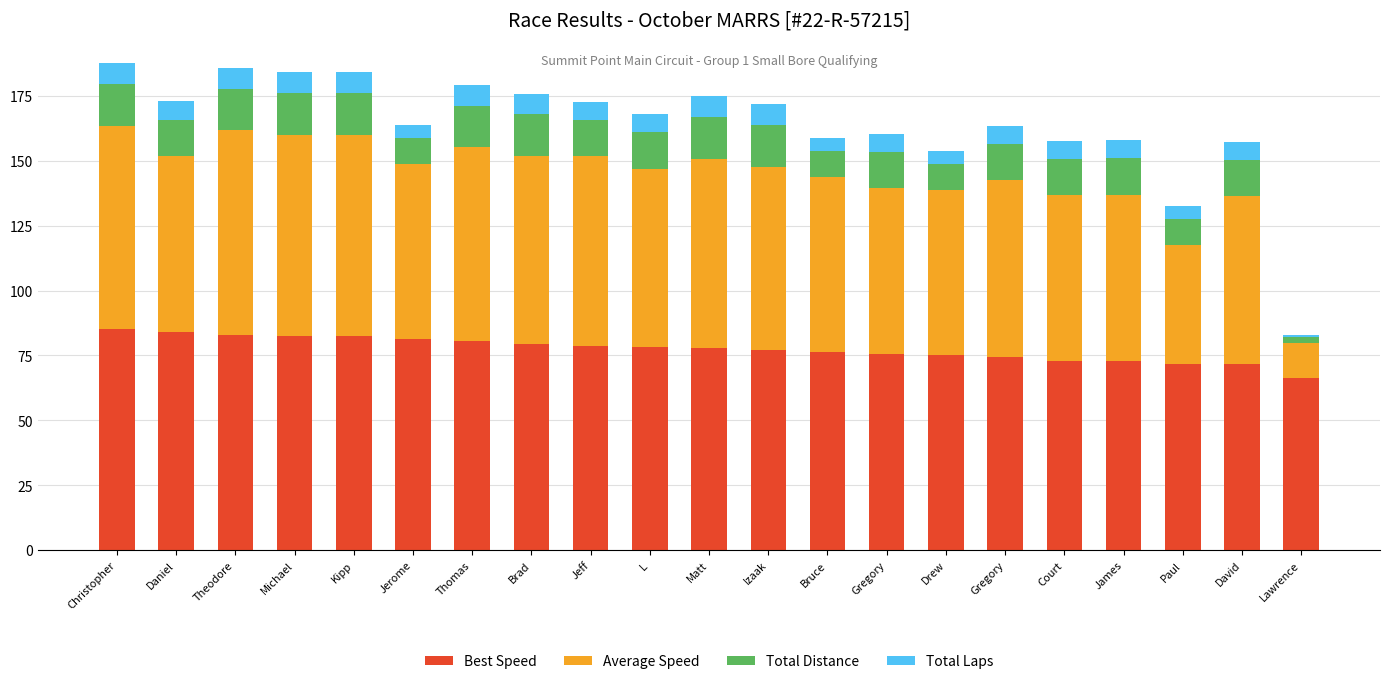

Where is Total Laps nearest to the value 4?

Jerome